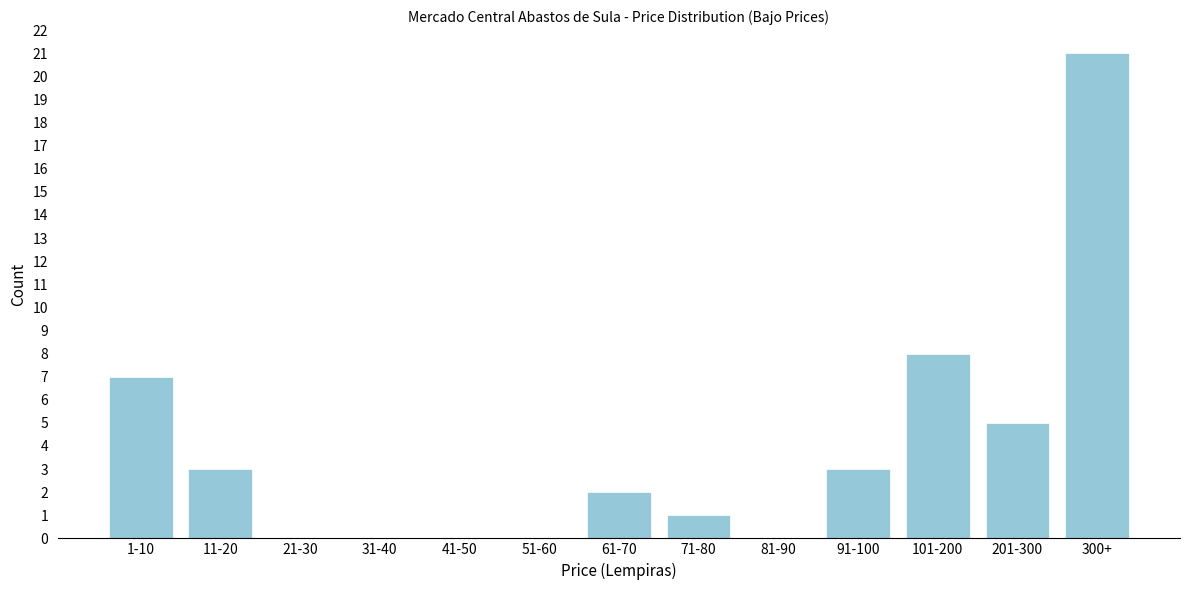

Reading right to left, list all the values displayed in this chart.

300+=21	201-300=5	101-200=8	91-100=3	81-90=0	71-80=1	61-70=2	51-60=0	41-50=0	31-40=0	21-30=0	11-20=3	1-10=7